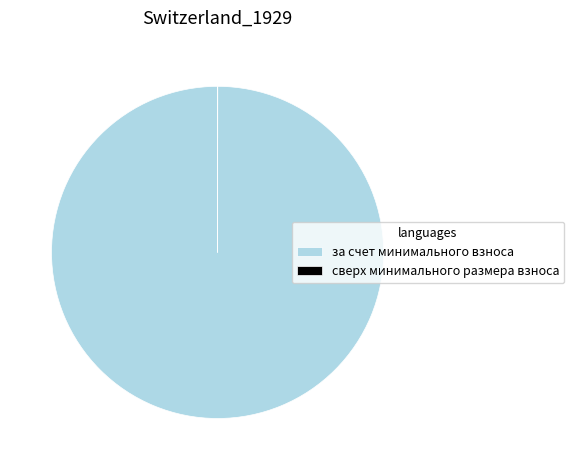

The за счет минимального взноса slice represents 100% of the pie. True or false?

True